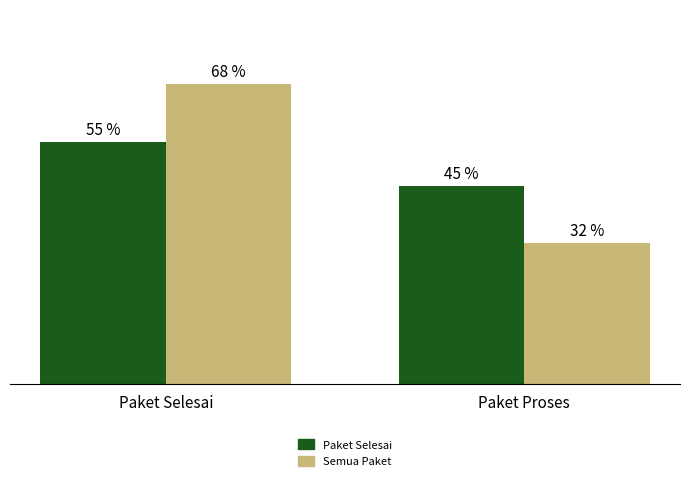

Which label corresponds to the largest value in the chart?

Paket Selesai